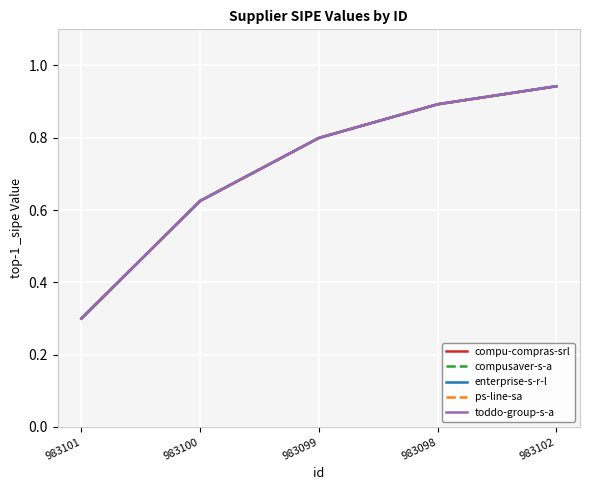

Is this an area chart (filled region under the line)?

No